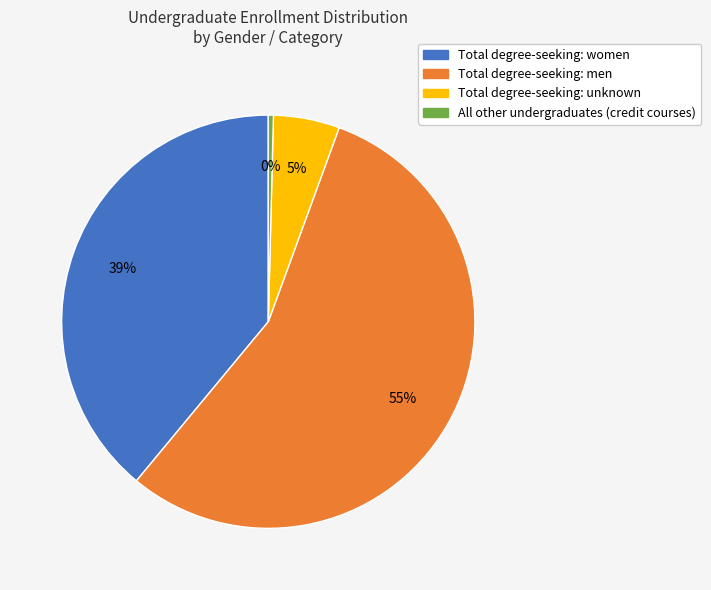

The Total degree-seeking: men slice represents 50% of the pie. True or false?

False